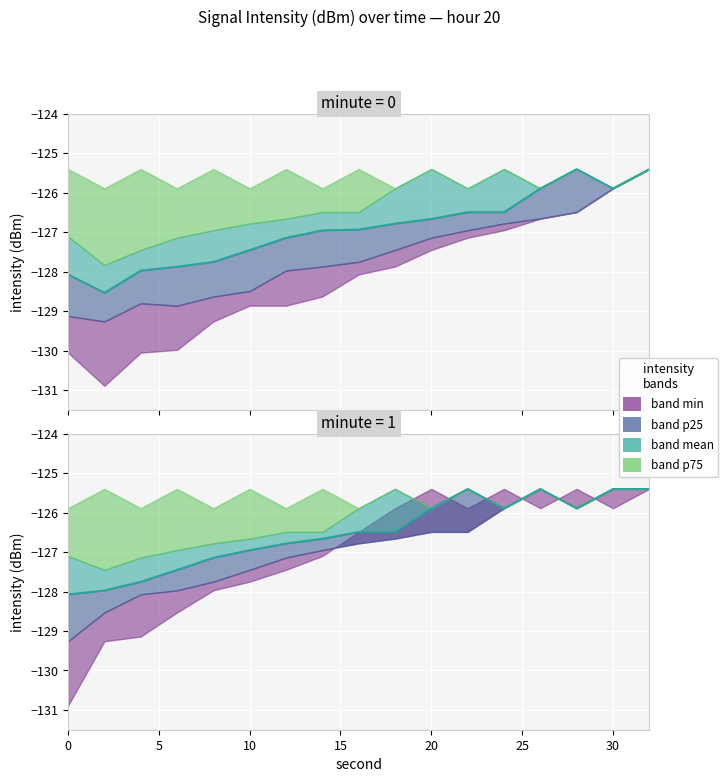

How many interior local valleys does the intensity_max series have?

8